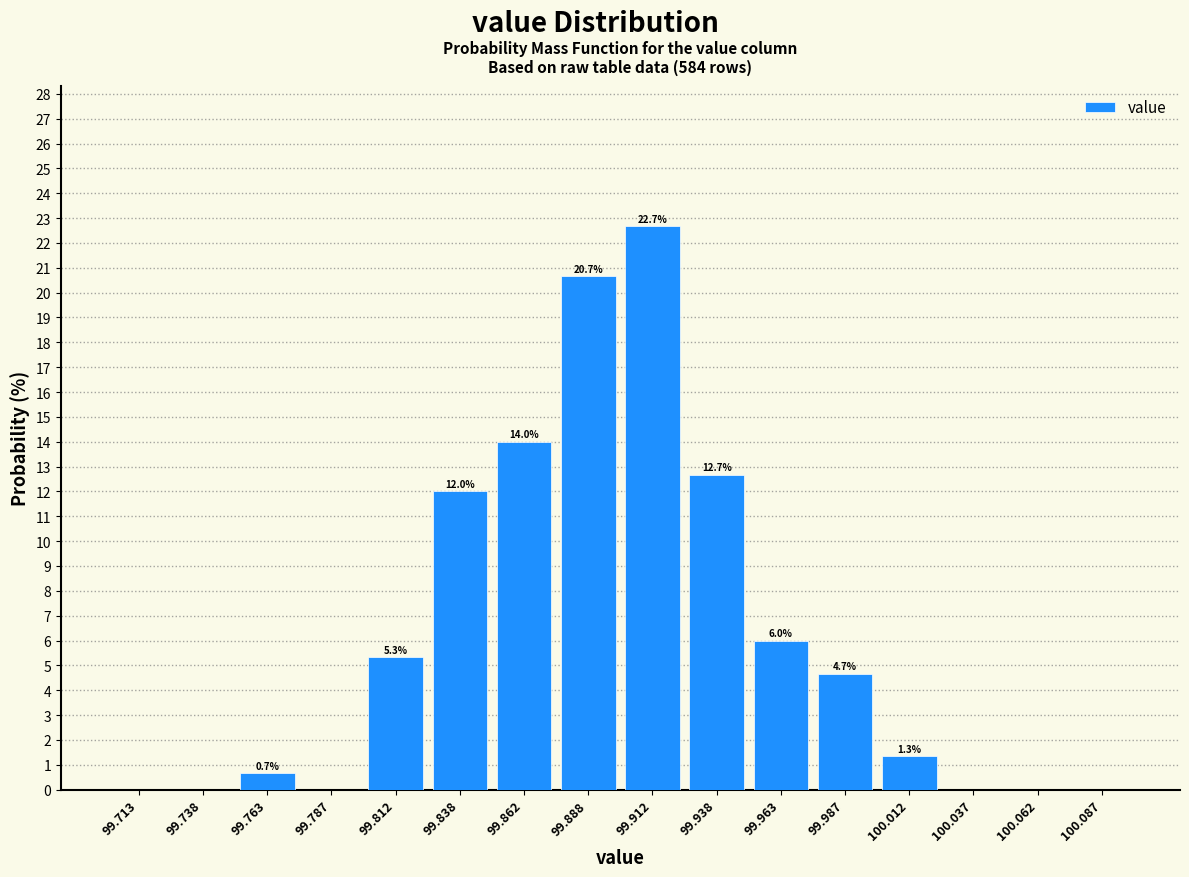

Over which range of the x-axis is the bar tallest?

99.900 to 99.925